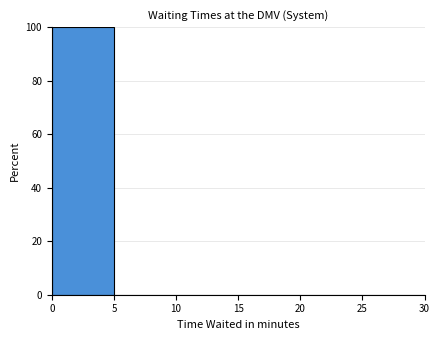

What is the height of the bar covering 0 to 5 on the x-axis? The values are not printed on the chart, so give them approximately, as read against the axis.

100